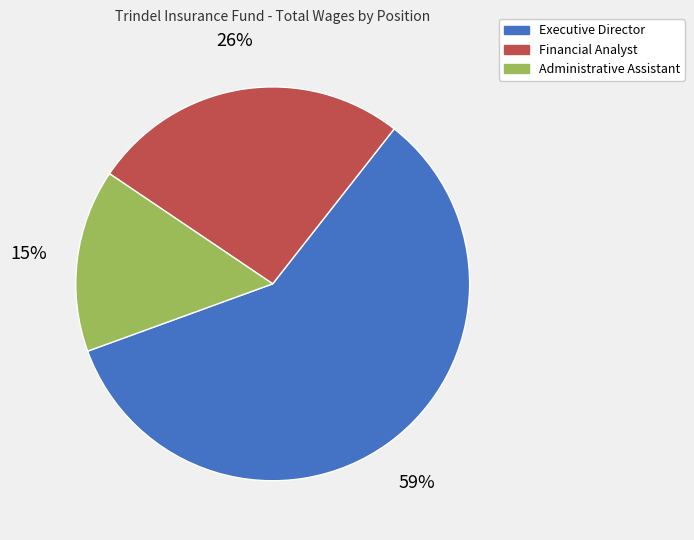

To the nearest percent, what is the average slice percentage?

33%